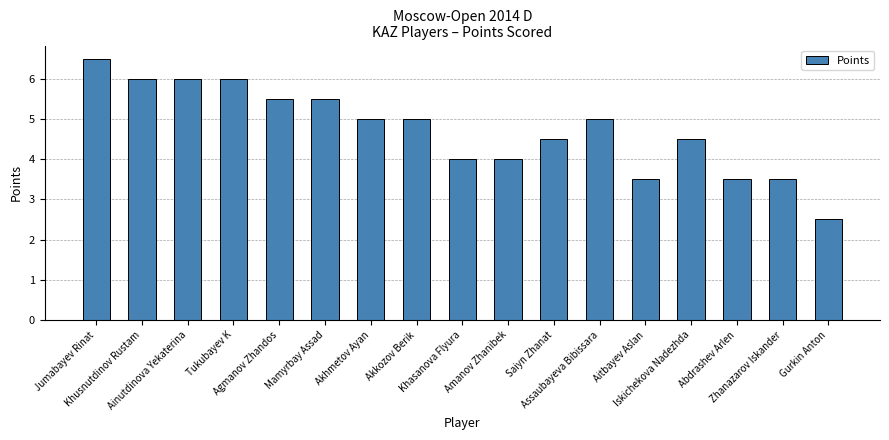

Reading left to right, transcribe all the data shown in this chart.

Jumabayev Rinat=6.5	Khusnutdinov Rustam=6.0	Ainutdinova Yekaterina=6.0	Tukubayev K=6.0	Agmanov Zhandos=5.5	Mamyrbay Assad=5.5	Akhmetov Ayan=5.0	Akkozov Berik=5.0	Khasanova Flyura=4.0	Amanov Zhanibek=4.0	Saiyn Zhanat=4.5	Assaubayeva Bibissara=5.0	Aitbayev Aslan=3.5	Iskichekova Nadezhda=4.5	Abdrashev Arlen=3.5	Zhanazarov Iskander=3.5	Gurkin Anton=2.5